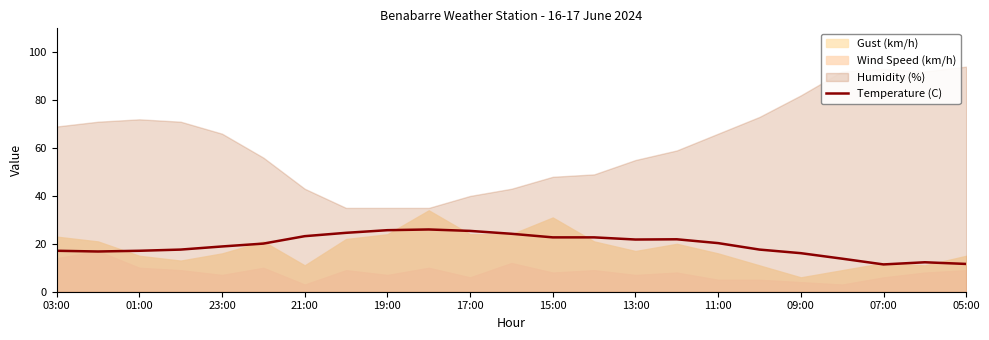

True or false: Temperature (C) has a value of 21.8 at 13:00.

True